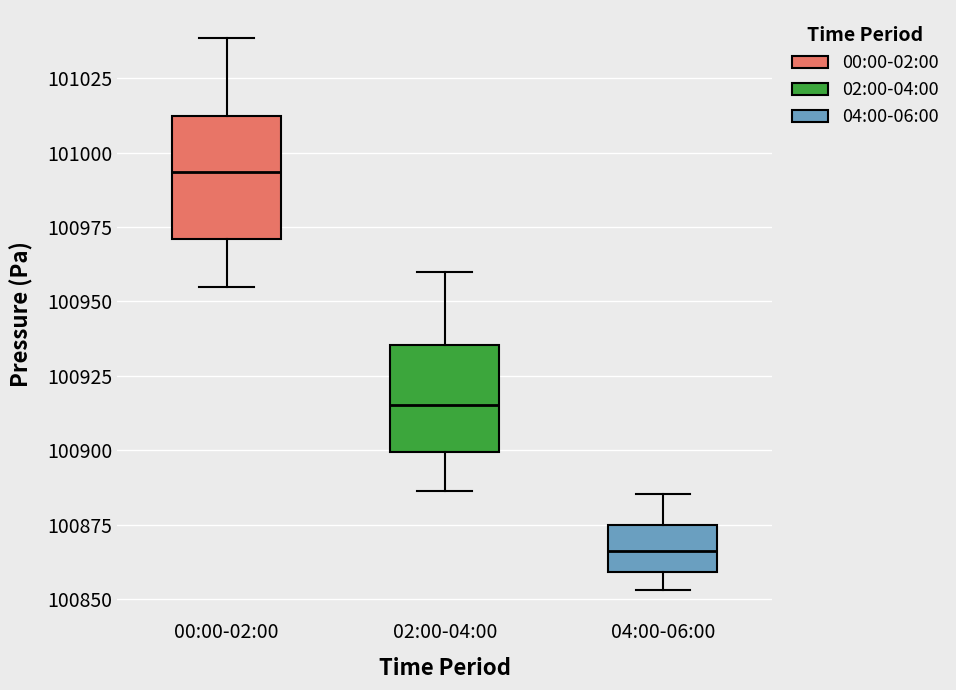

Reading left to right, read every box against the y-axis: the position of its median line, the range the box covers, and the ends of its whiskers. The values are not printed on the chart, so give them approximately, as read against the axis.

00:00-02:00: median 100995, box 100970 to 101010, whiskers 100955 to 101040
02:00-04:00: median 100915, box 100900 to 100935, whiskers 100885 to 100960
04:00-06:00: median 100865, box 100860 to 100875, whiskers 100855 to 100885